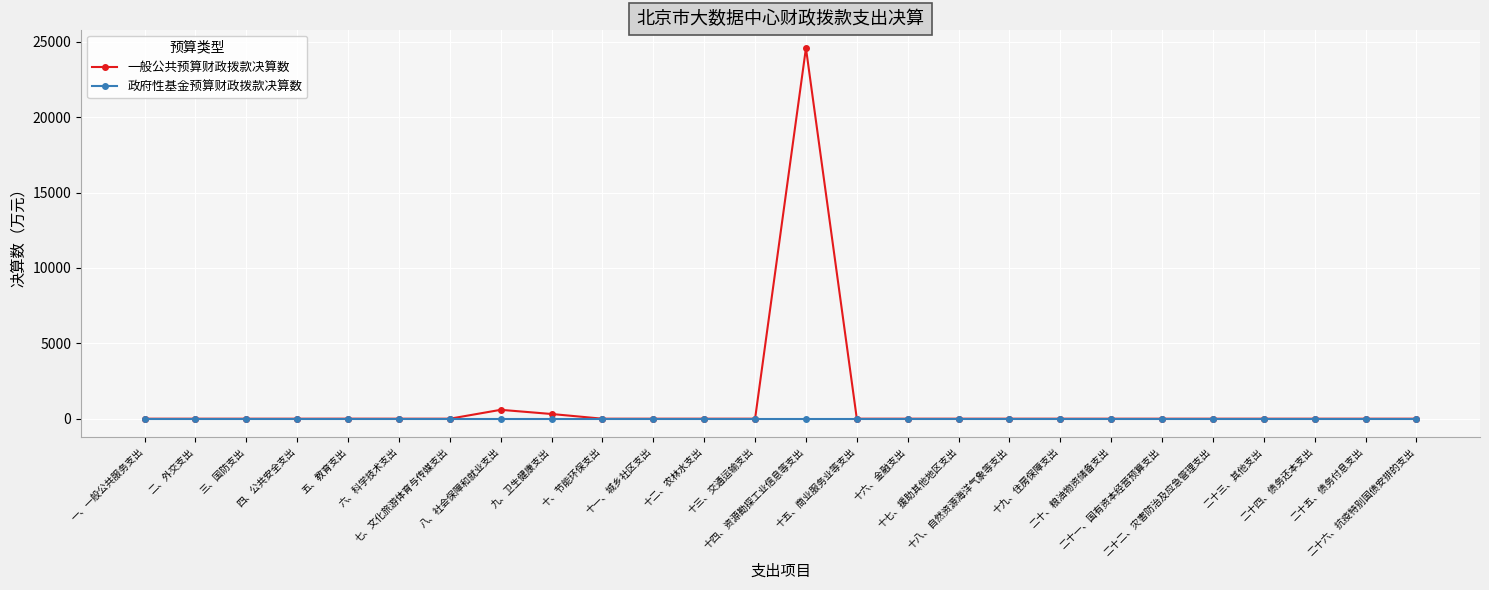

At how many categories does at least one series exceed 479?

2